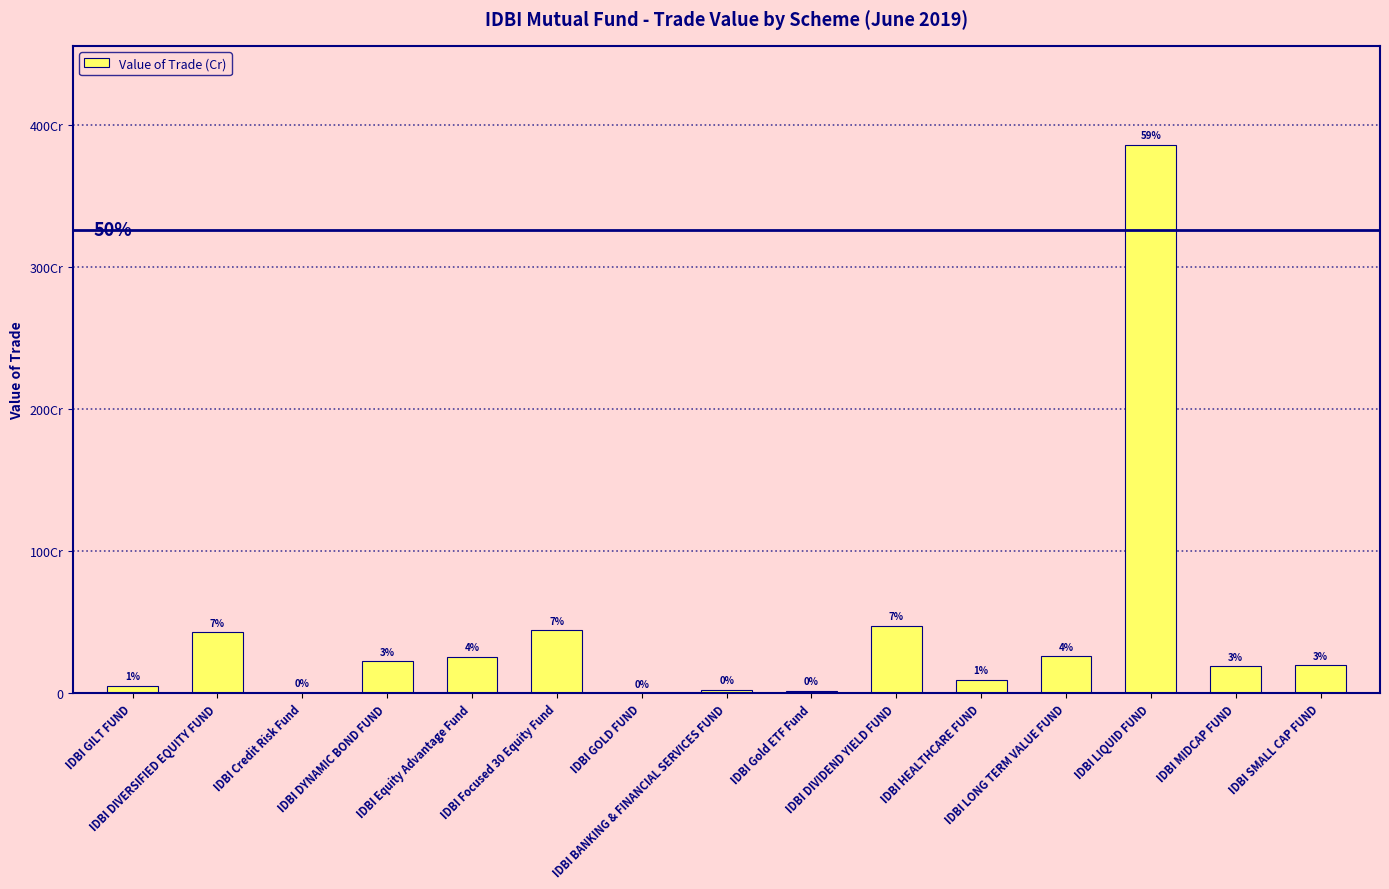

What is the change in value from IDBI GILT FUND to IDBI DIVERSIFIED EQUITY FUND?

+375645348.9